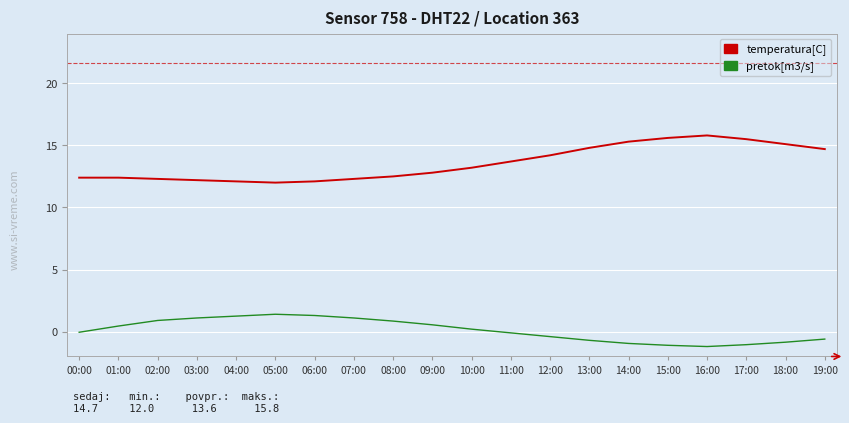

List the series in order of their overall mean, lowest first.

pretok[m3/s], temperatura[C]